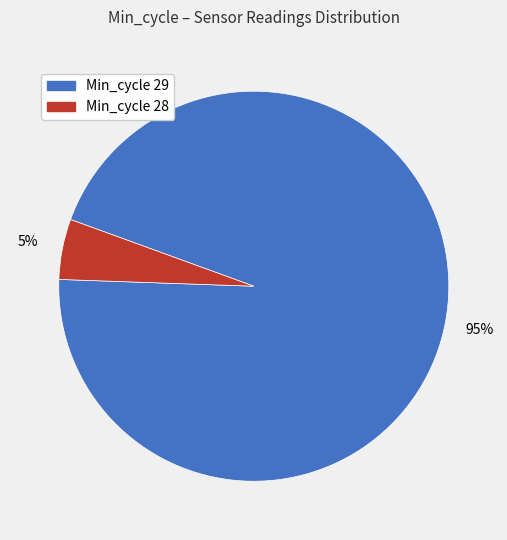

To the nearest percent, what is the average slice percentage?

50%